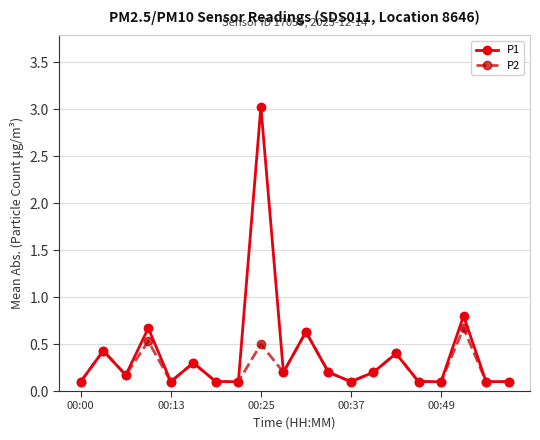

What is the value of the P2 point at the 10th from the left?

0.2